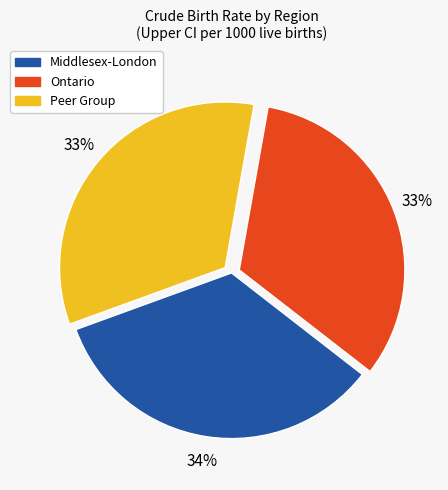

Does Ontario represent more than half of the total?

No